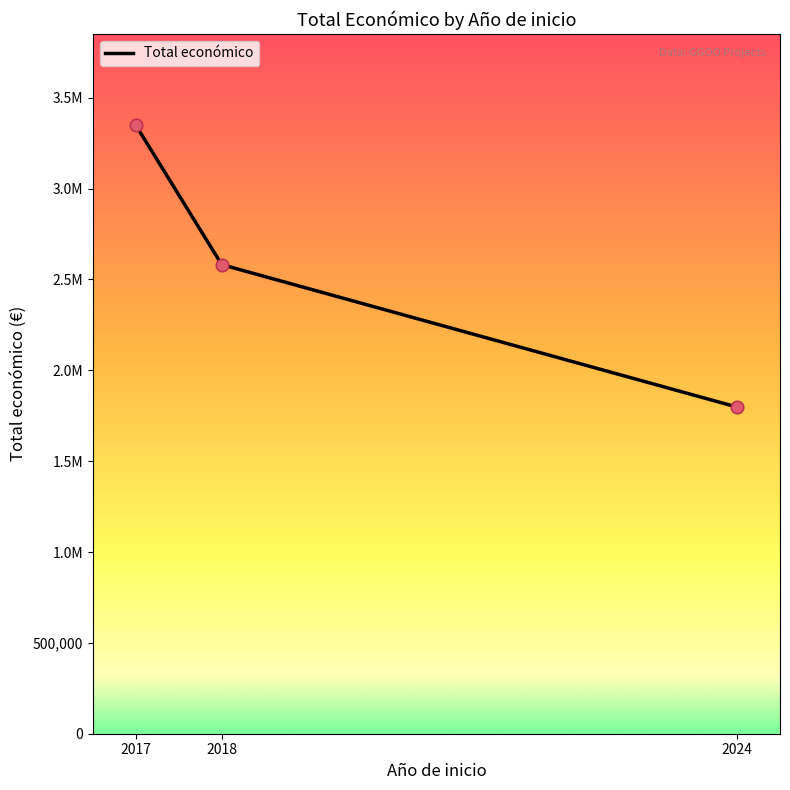

What is the change in value from 2017 to 2024?

-1551036